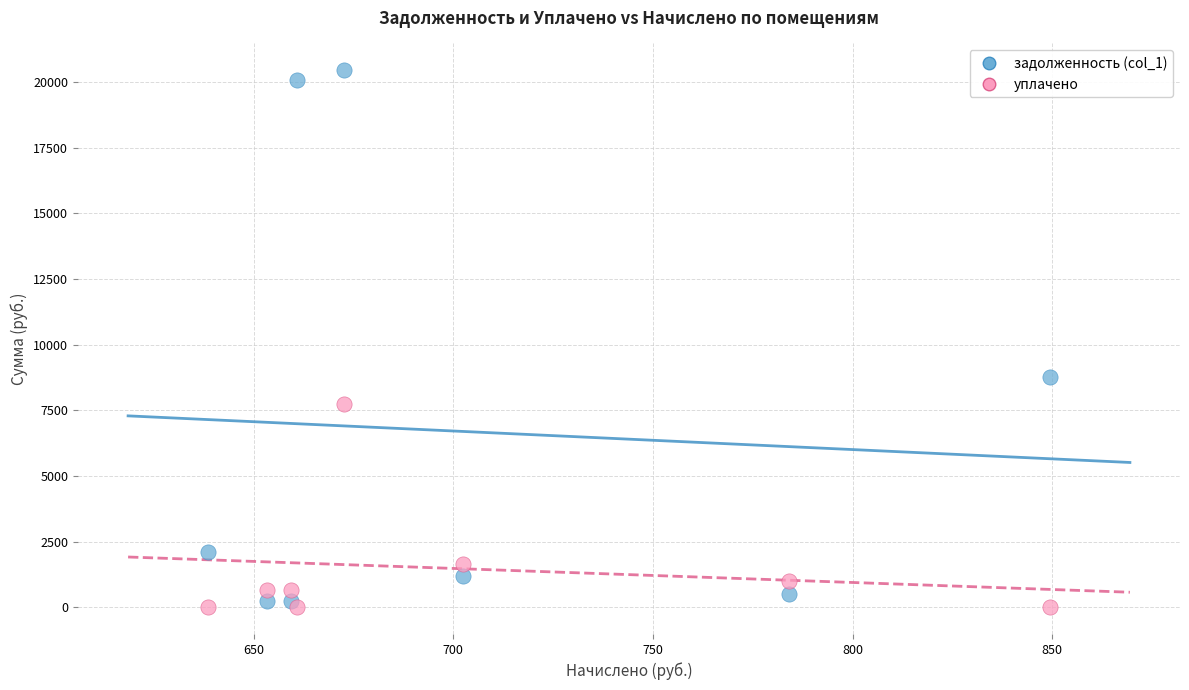

Which series reaches the maximum Y coordinate?

задолженность (col_1)